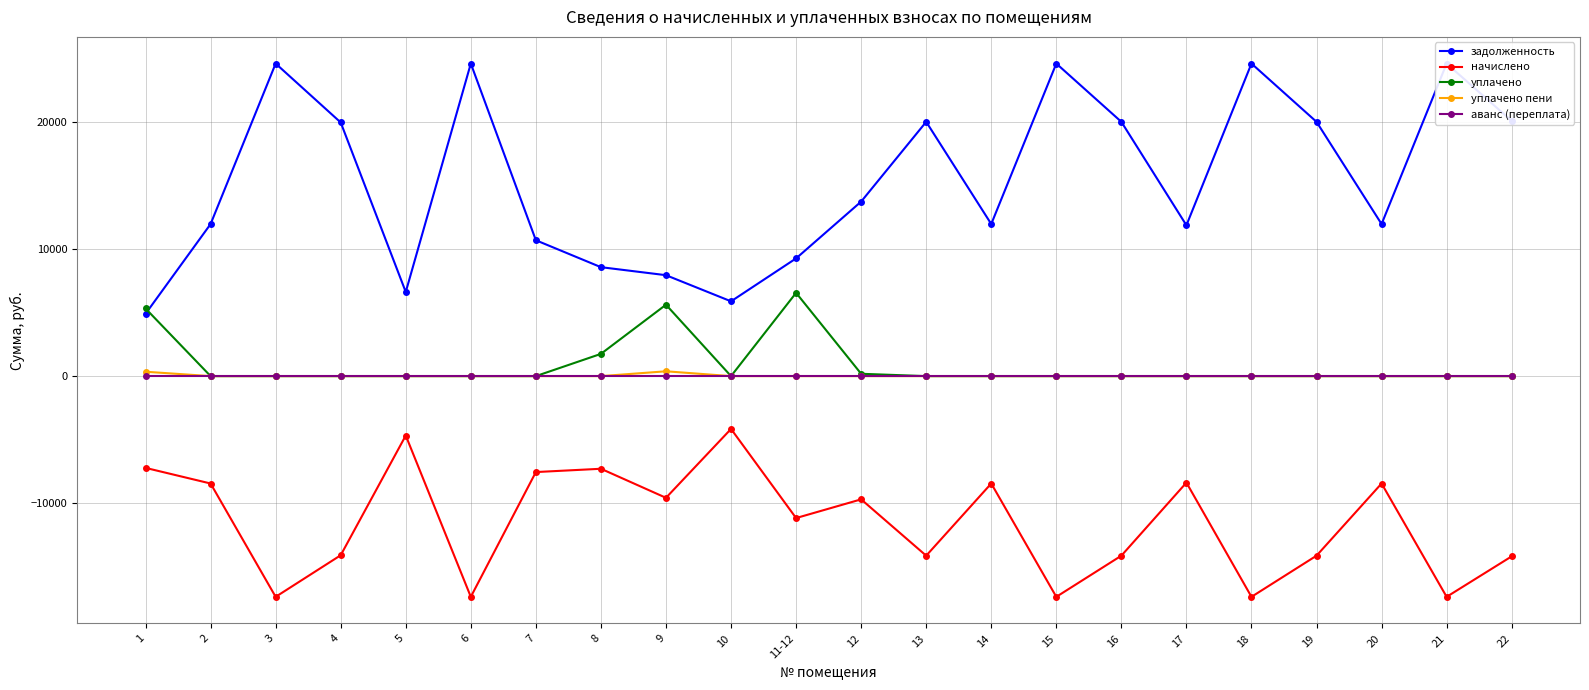

At 5, list the series in order from largest to smallest.

задолженность, уплачено, уплачено пени, аванс (переплата), начислено